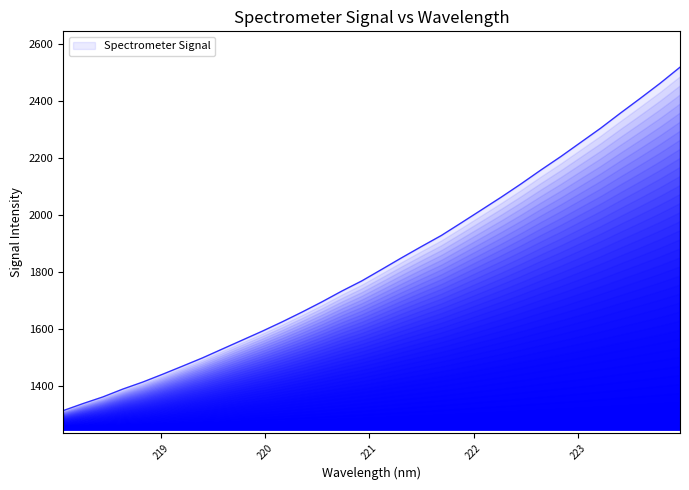

What is the greatest value displayed?

2520.0